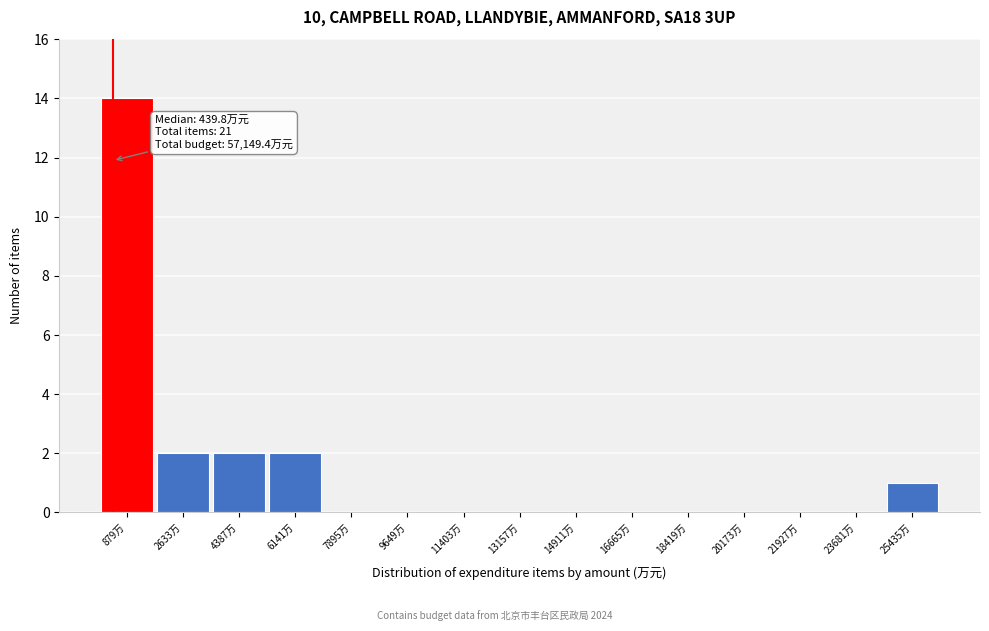

Over which range of the x-axis is the bar tallest?

0 to 1800